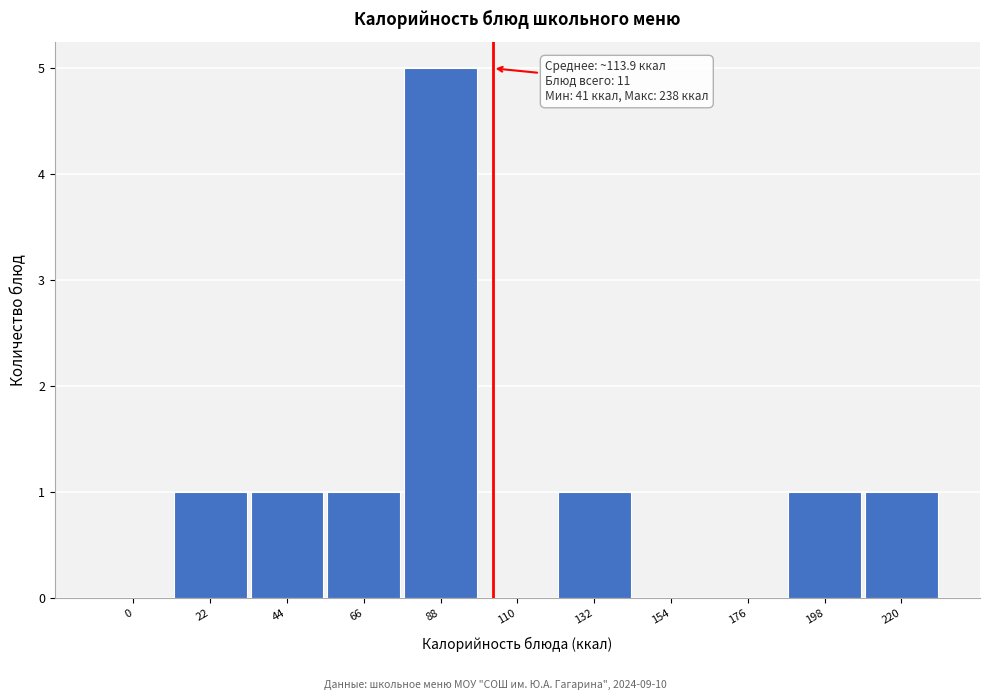

Reading left to right, what are all the values shown in this chart?

0=0	22=1	44=1	66=1	88=5	110=0	132=1	154=0	176=0	198=1	220=1